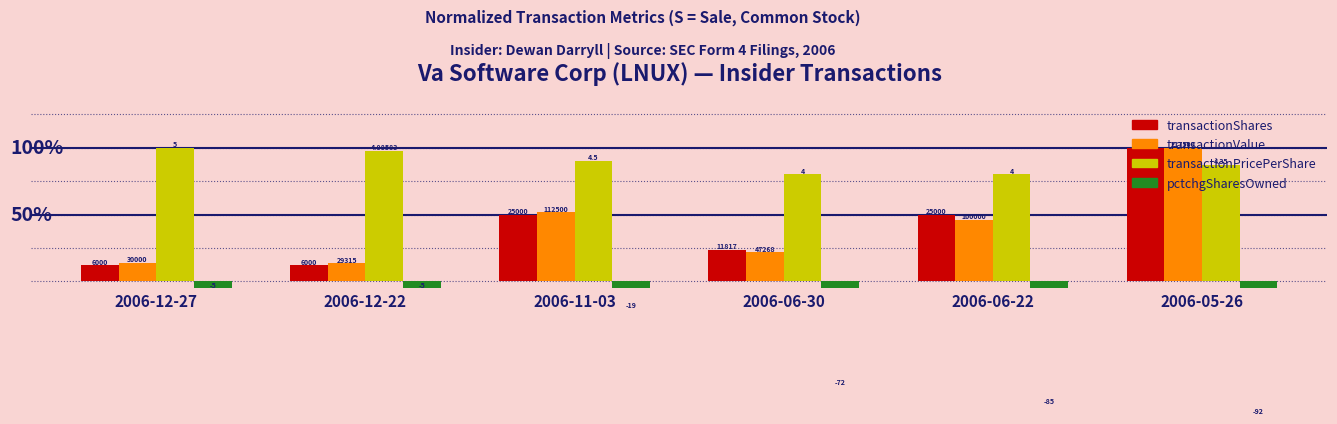

What is the average value of the transactionPricePerShare series?

89.1